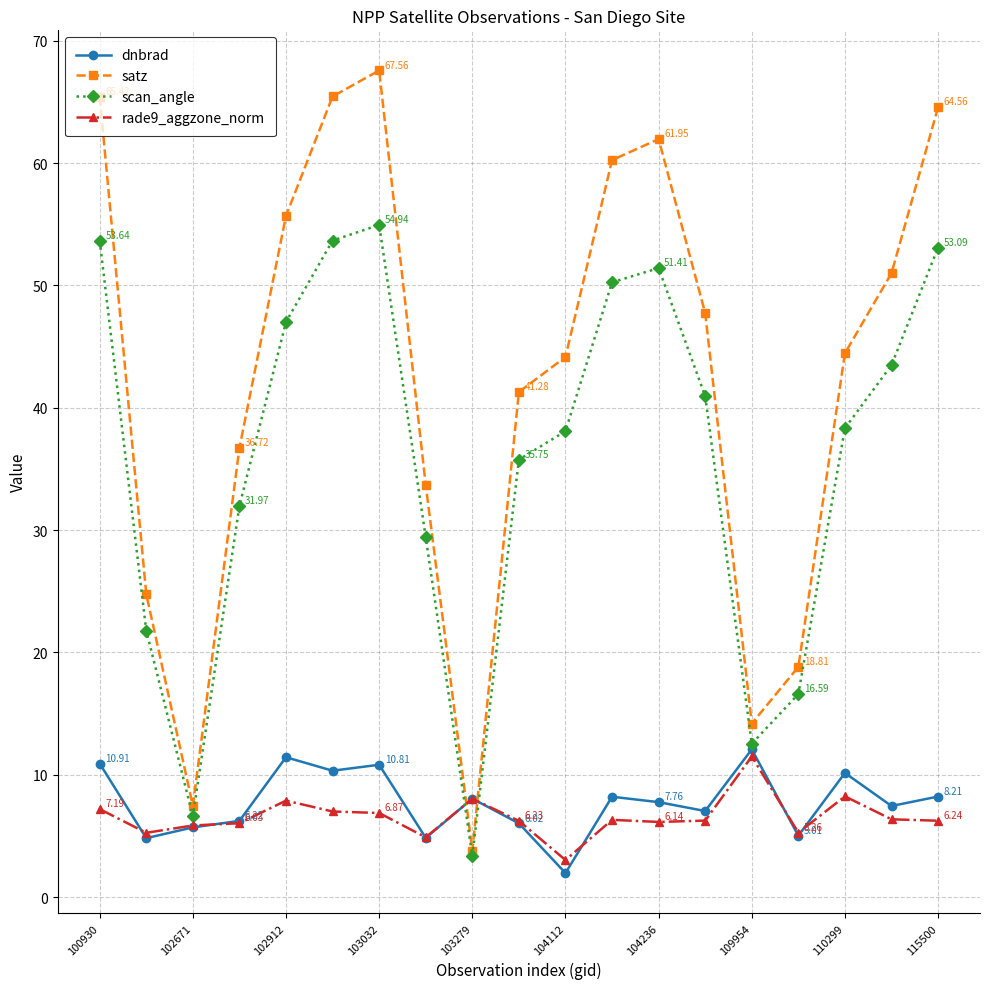

Which series ends up on top after the final intersection of satz and rade9_aggzone_norm?

satz